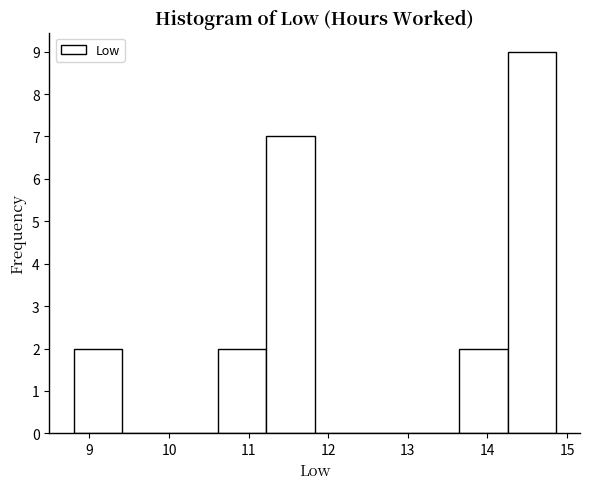

Reading left to right, transcribe this chart: for each bar, give the range it covers on the x-axis and its height. Neither the bar edges nor the heights are printed on the chart, so give them approximately, as read against the axes.

8.8 to 9.4: 2
9.4 to 10.0: 0
10.0 to 10.6: 0
10.6 to 11.2: 2
11.2 to 11.8: 7
11.8 to 12.4: 0
12.4 to 13.0: 0
13.0 to 13.6: 0
13.6 to 14.3: 2
14.3 to 14.9: 9